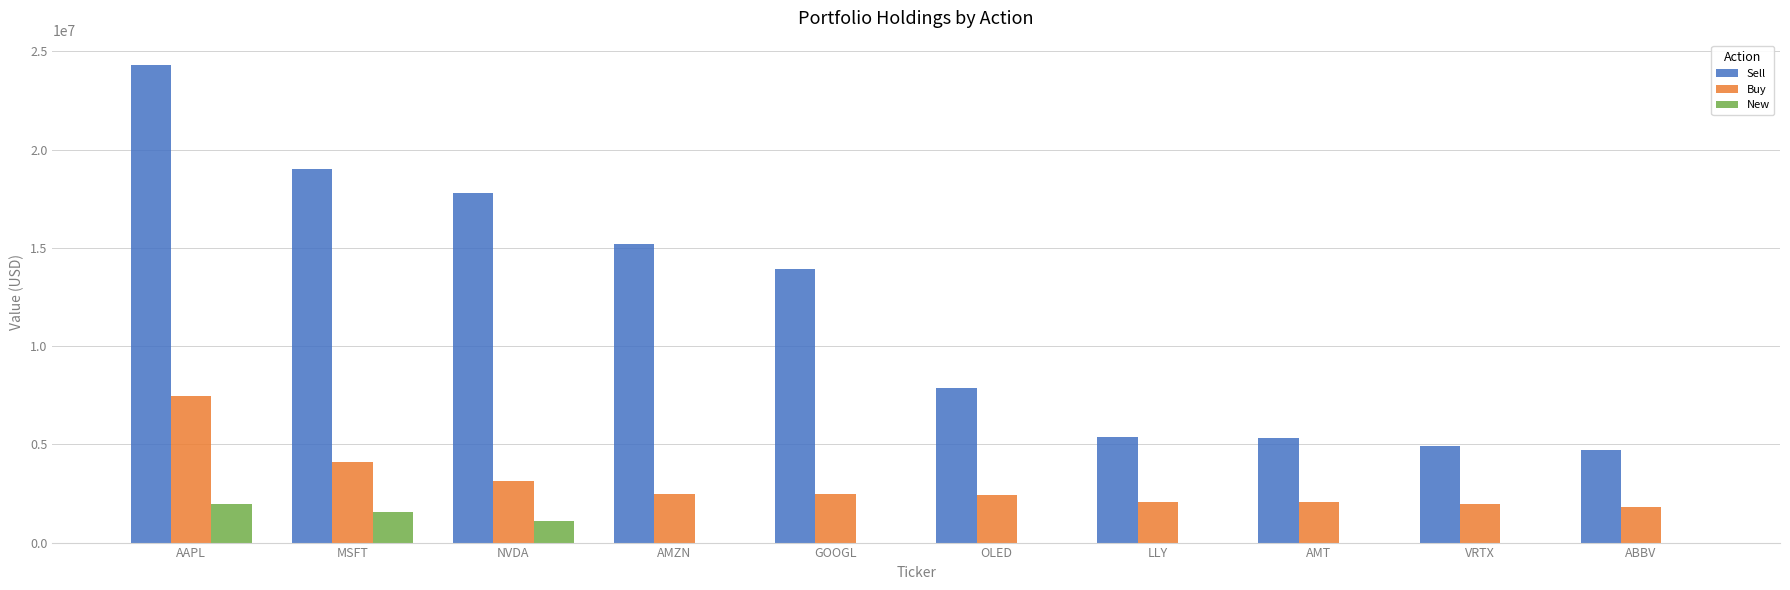

What is the total value across all series at NVDA?

22066504